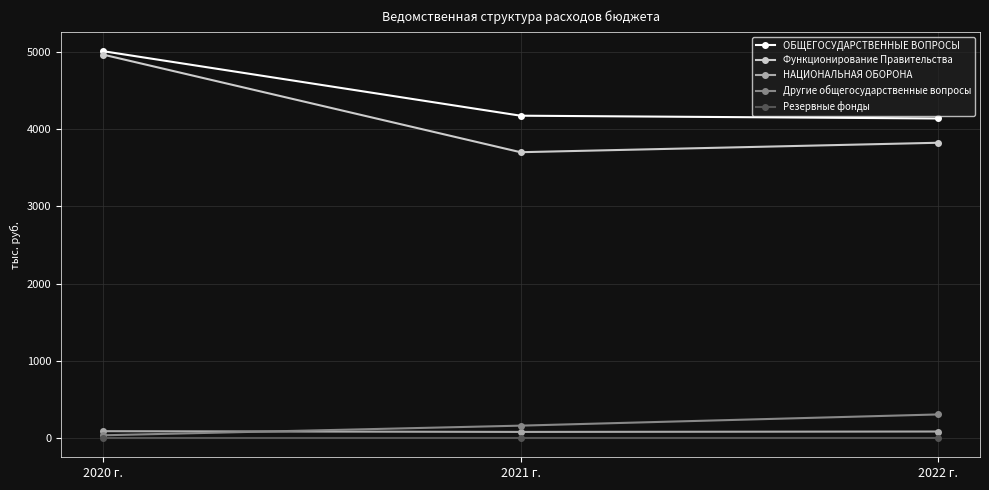

Which category has the highest value across all series?

2020 г.